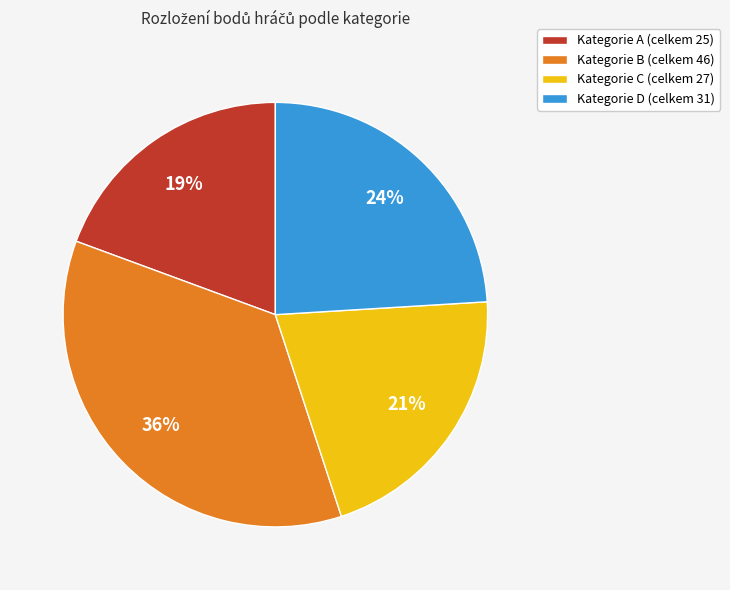

To the nearest percent, what is the average slice percentage?

25%